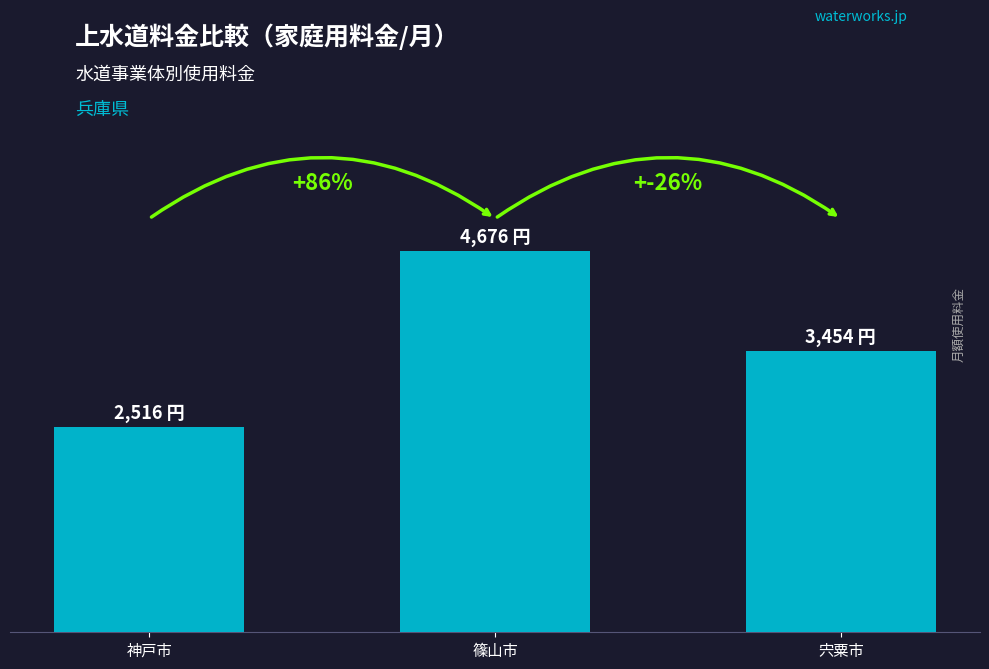

True or false: the data shows 1383 at 篠山市.

False